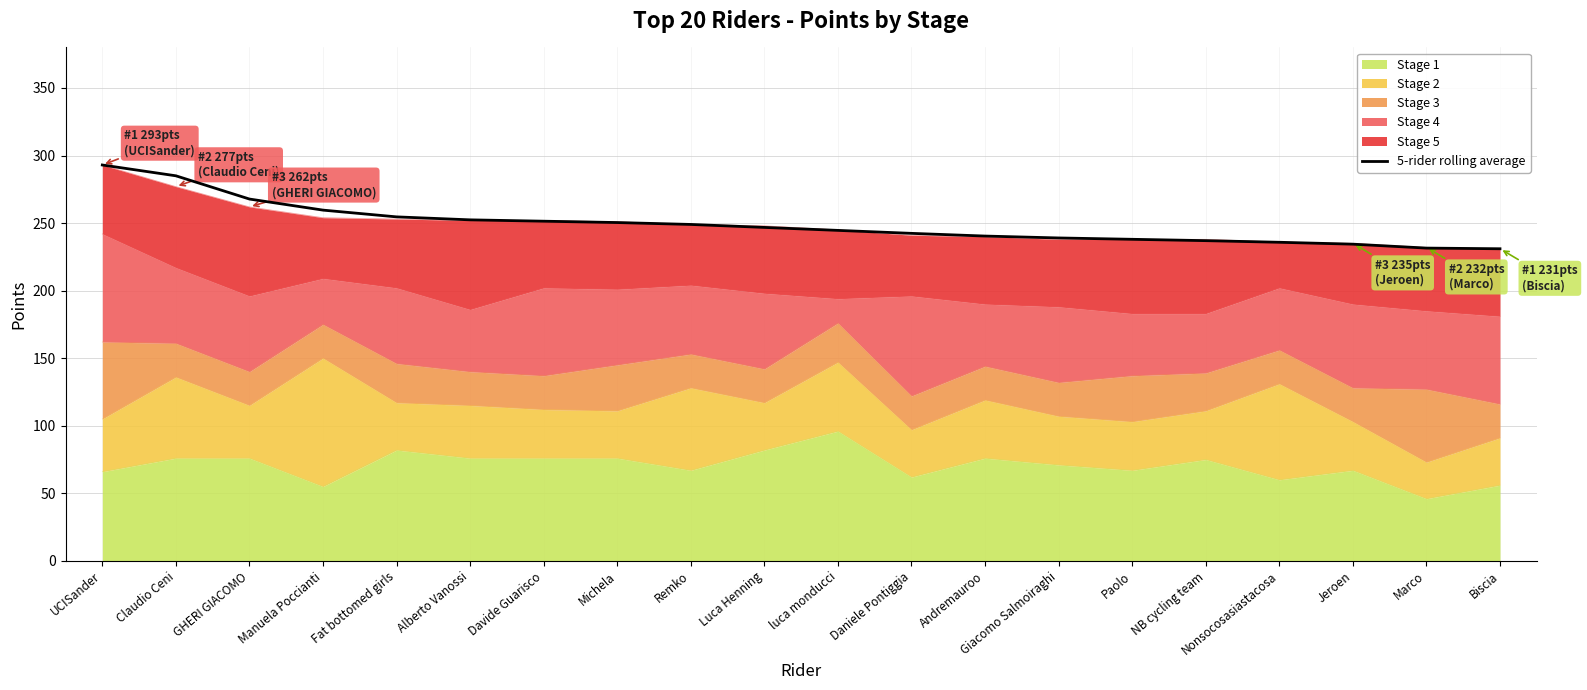

Does the chart have visible grid lines?

Yes